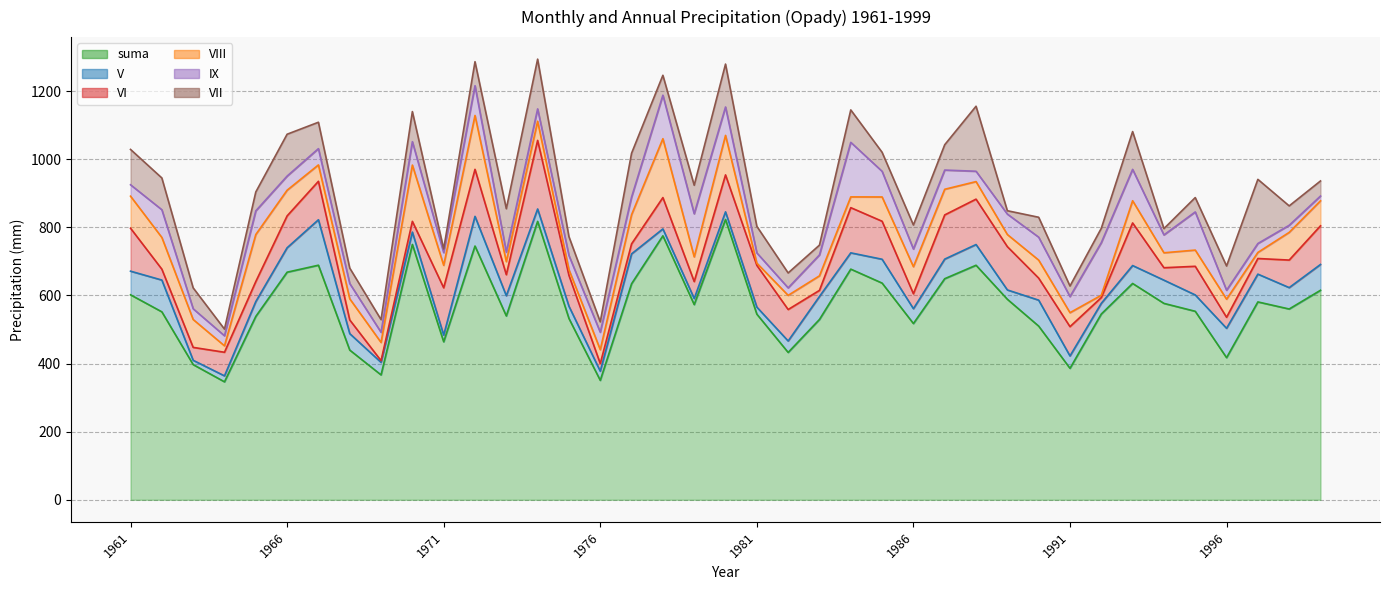

What is the highest value of the VII series?

190.9